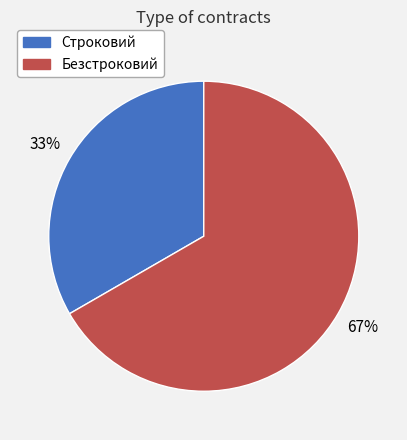

To the nearest percent, what is the combined percentage of Строковий and Безстроковий?

100%